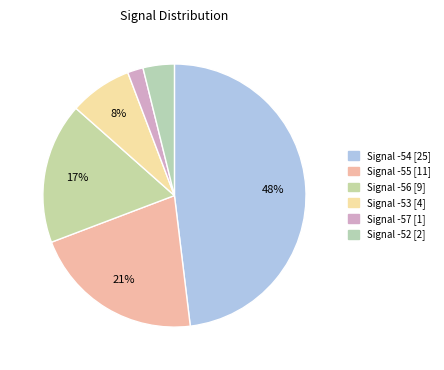

How many slices are in this pie chart?

6